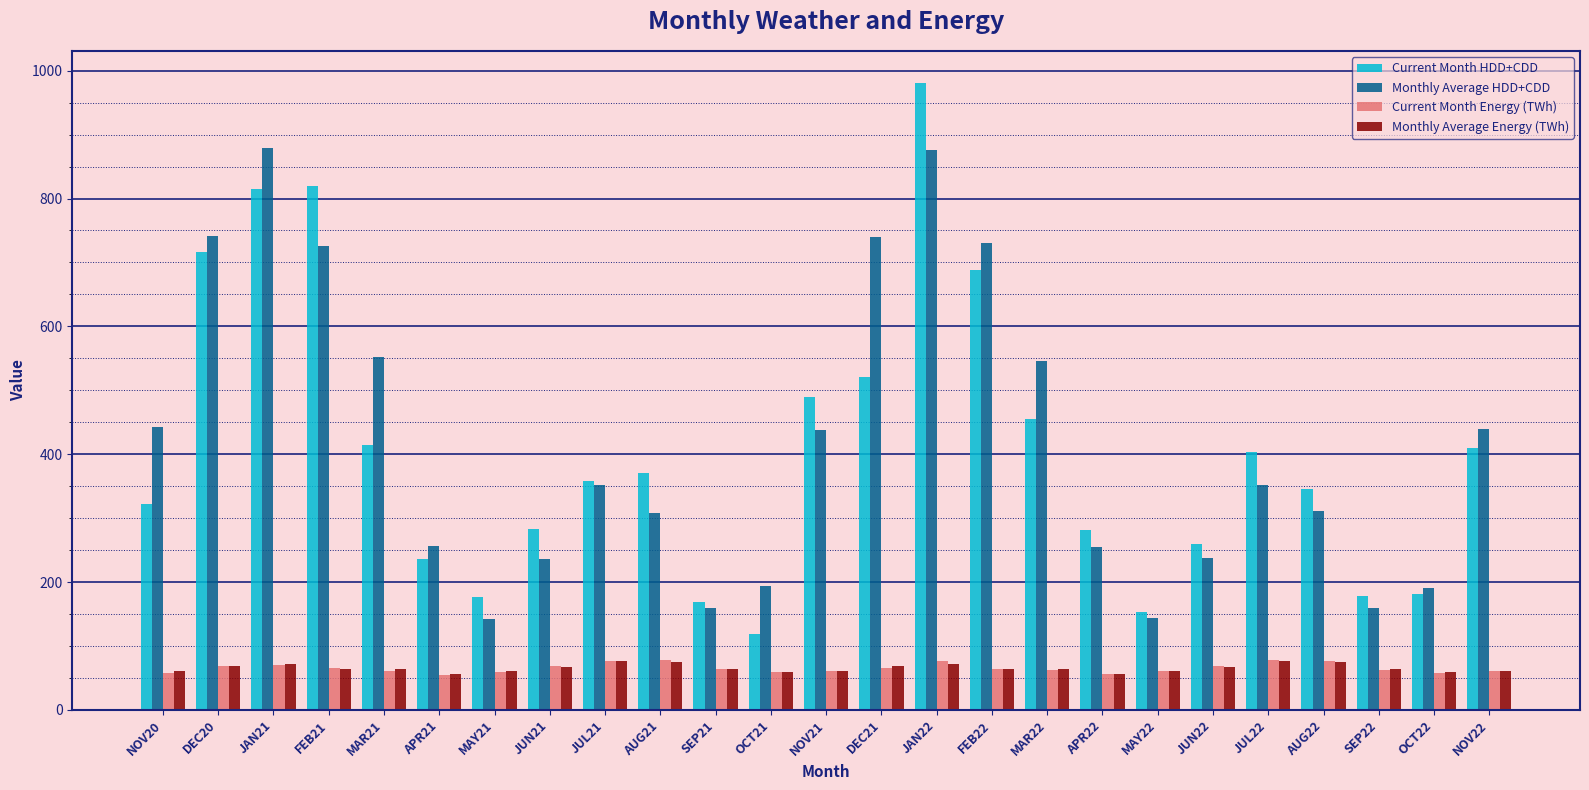

At which label does Current Month Energy (TWh) first exceed 63?

DEC20